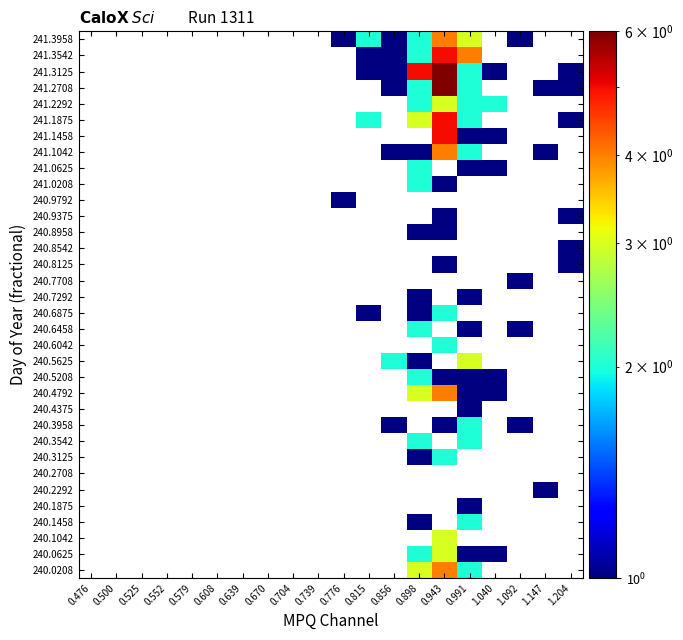

What is the difference between the second highest and minimum values in the 241.3125 series?

4.0